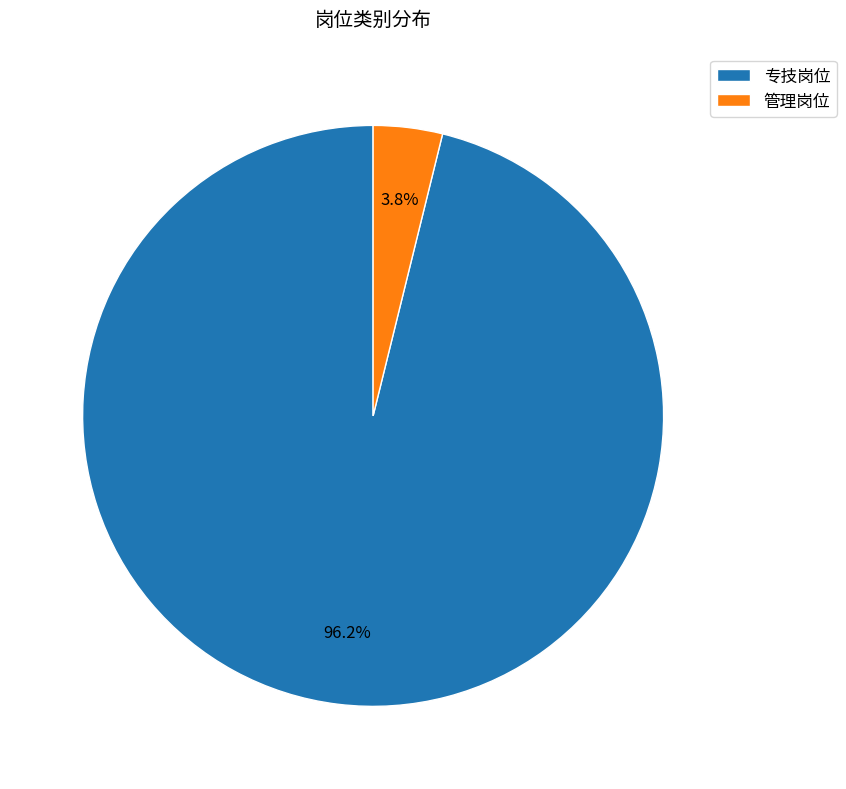

The 管理岗位 slice represents 4% of the pie. True or false?

True